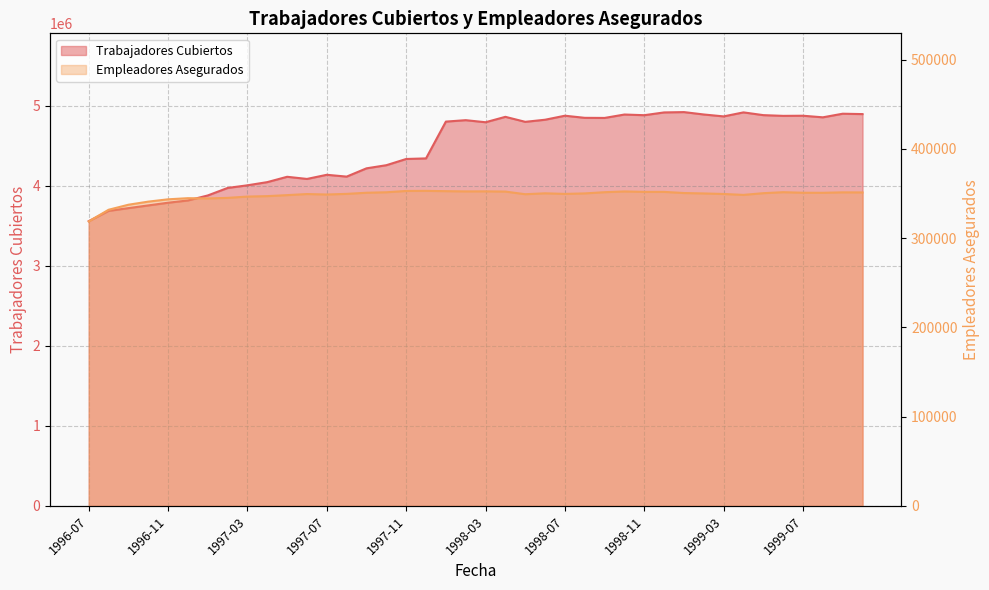

What is the total value across all series at 1999-03?

5215570